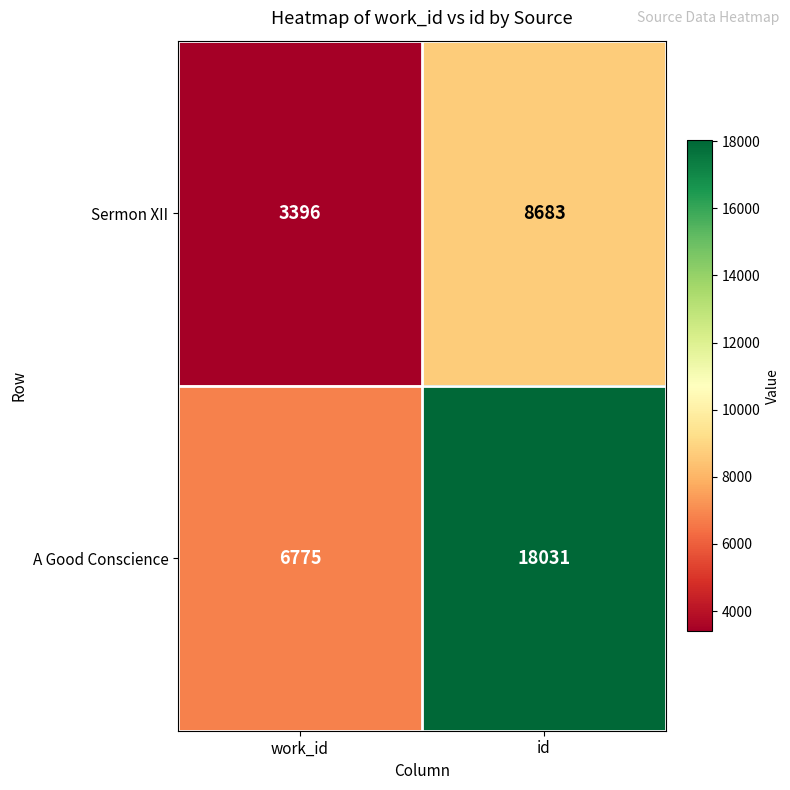

How many series are shown in this chart?

2